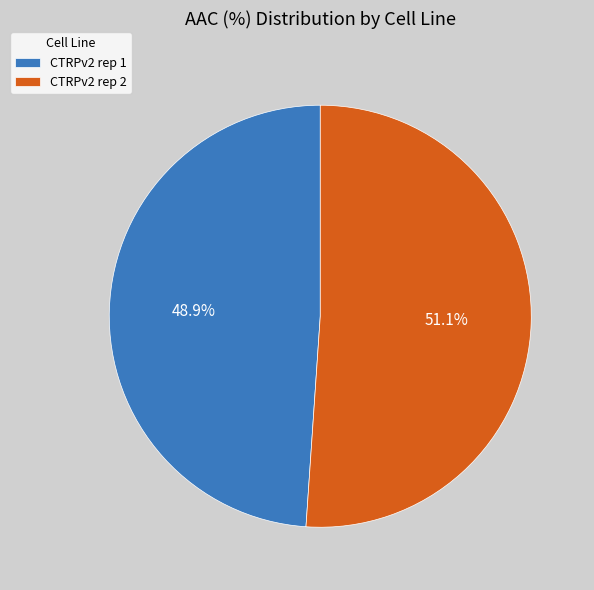

To the nearest percent, what is the average slice percentage?

50%